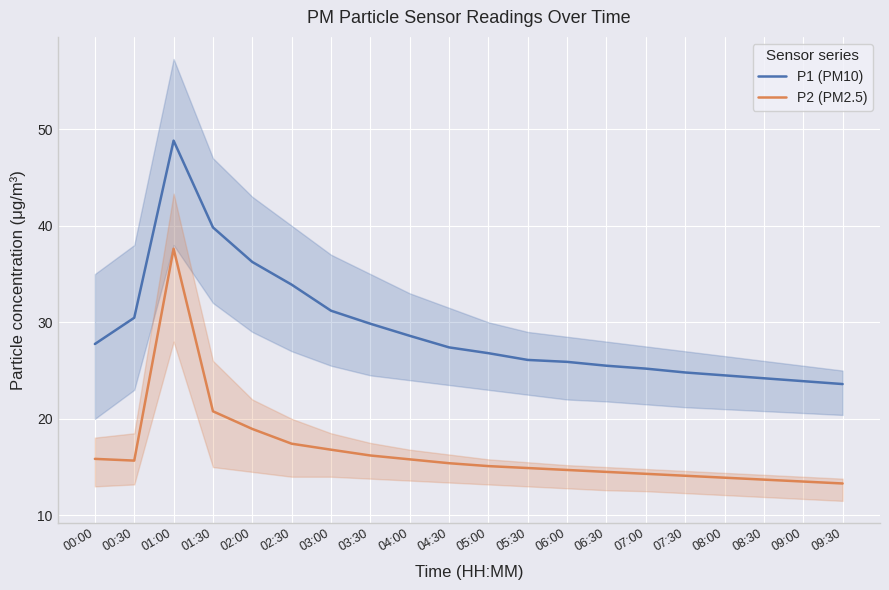

True or false: P2 (PM2.5) has more than 2 interior local peaks.

False